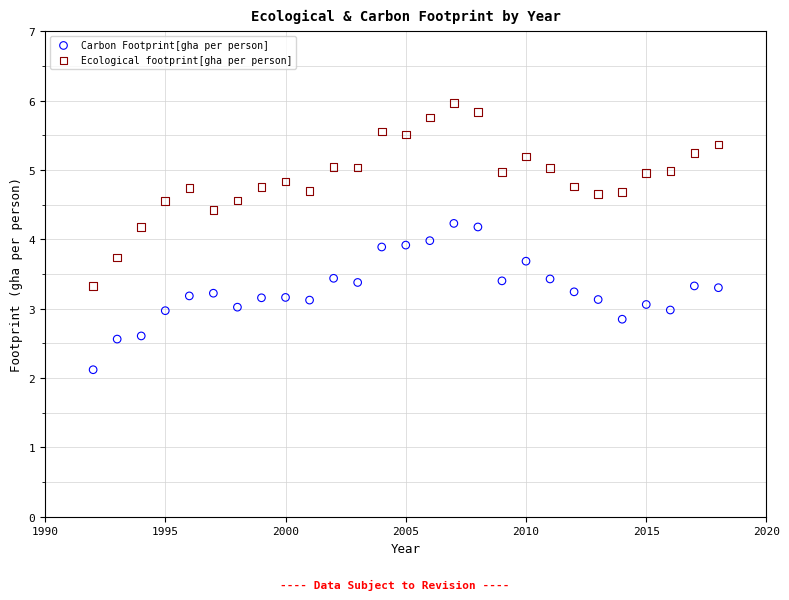

Which series reaches the maximum Y coordinate?

Ecological footprint[gha per person]